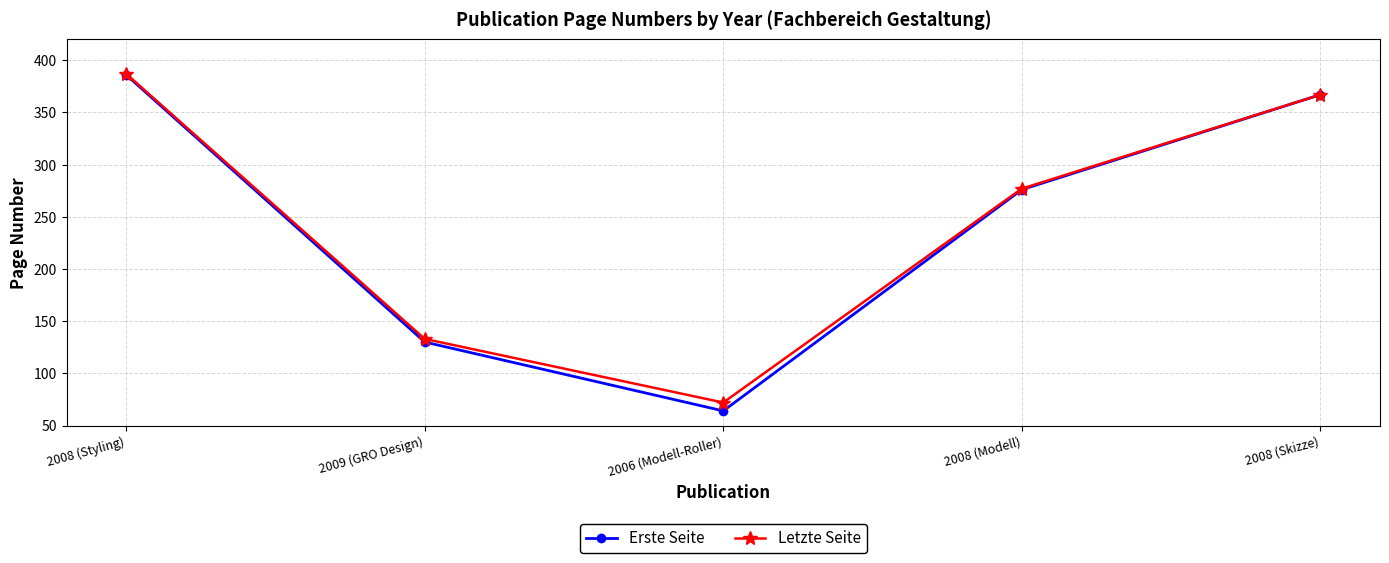

True or false: Letzte Seite has a value of 152 at 2008 (Skizze).

False